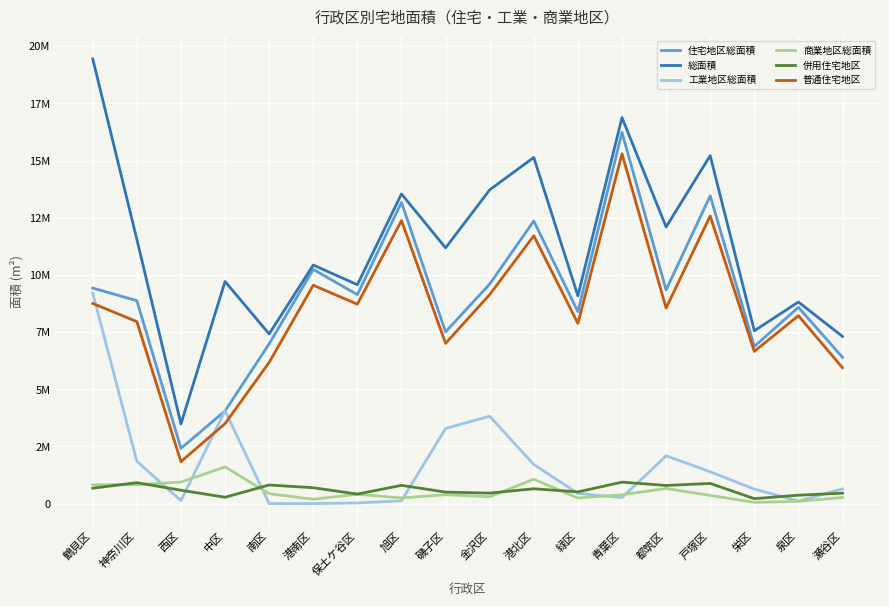

True or false: 普通住宅地区 and 総面積 cross at least once.

False